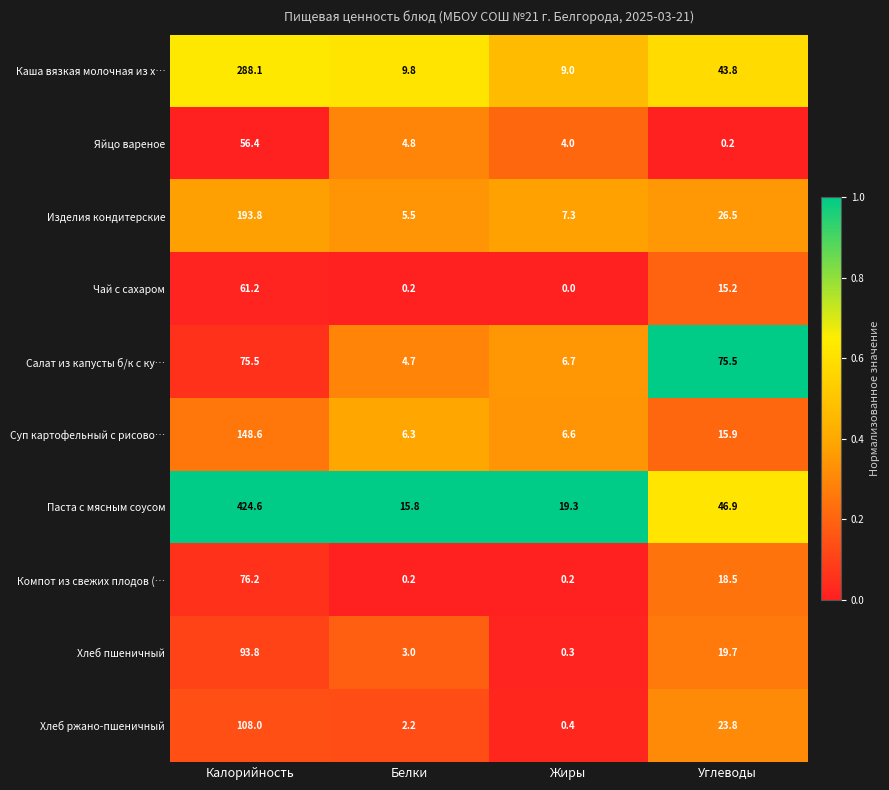

Rank the series by their maximum value, from lowest to highest.

Яйцо вареное, Чай с сахаром, Салат из капусты б/к с ку…, Компот из свежих плодов (…, Хлеб пшеничный, Хлеб ржано-пшеничный, Суп картофельный с рисово…, Изделия кондитерские, Каша вязкая молочная из х…, Паста с мясным соусом